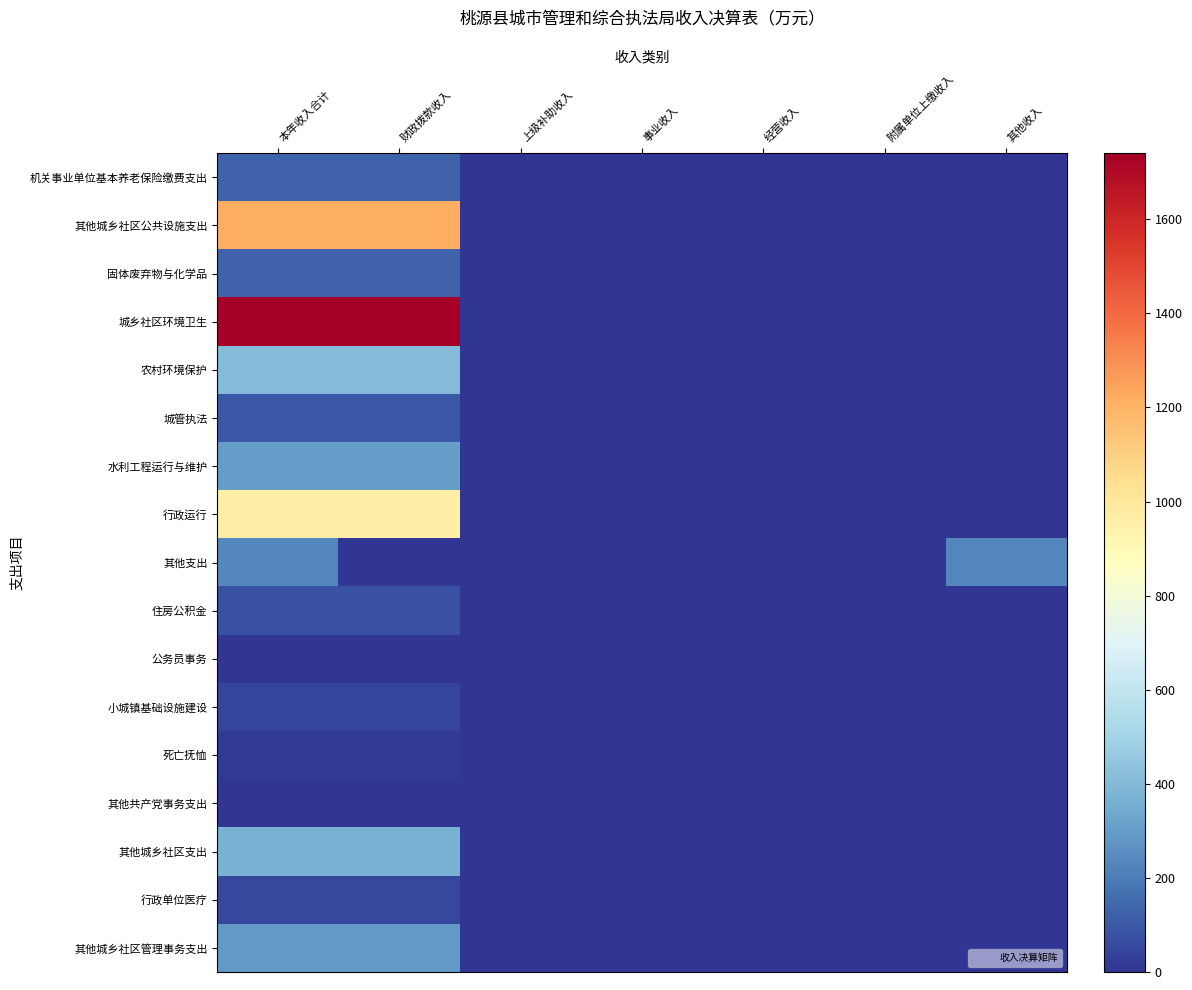

How many categories are shown in the chart?

7